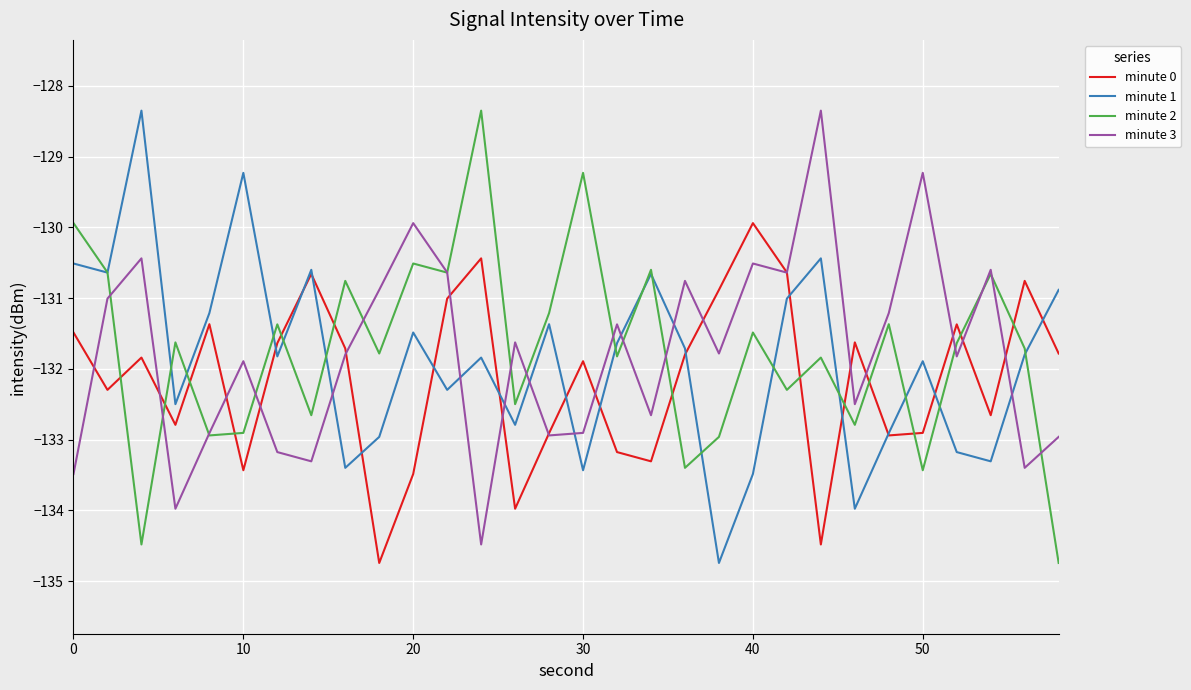

What is the maximum value shown in the chart?

-128.4